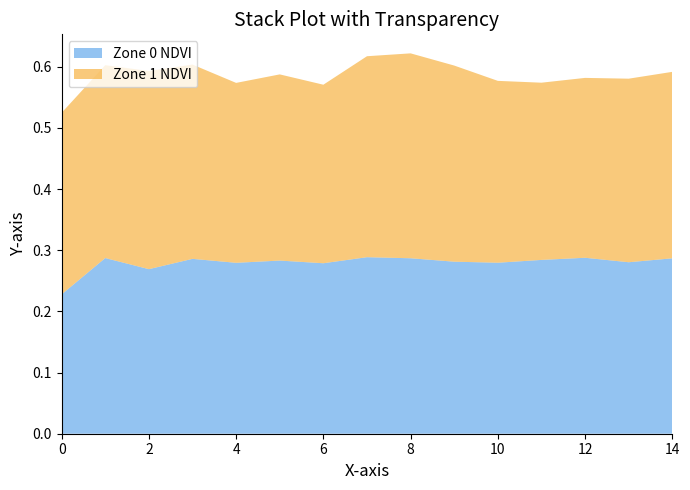

Reading left to right, transcribe all the data shown in this chart.

Zone 0 NDVI: 0.2	0.3	0.3	0.3	0.3	0.3	0.3	0.3	0.3	0.3	0.3	0.3	0.3	0.3	0.3
Zone 1 NDVI: 0.3	0.3	0.3	0.3	0.3	0.3	0.3	0.3	0.3	0.3	0.3	0.3	0.3	0.3	0.3